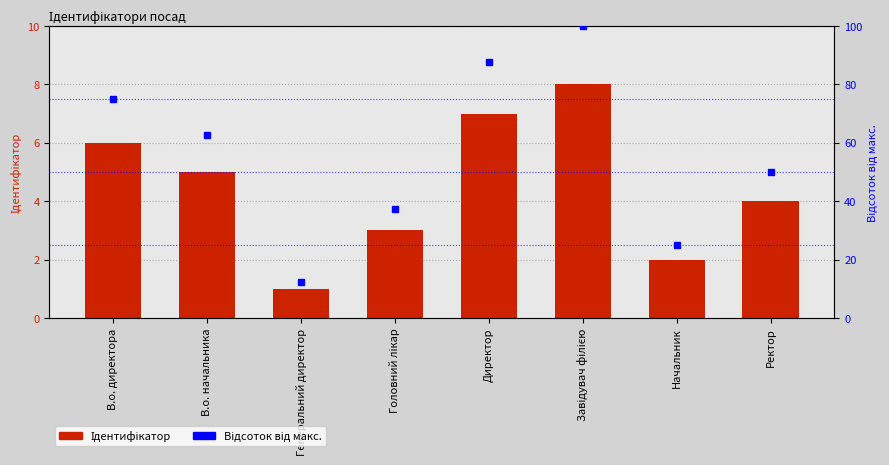

What is the spread (max minus min) of values at В.о. начальника?

57.5